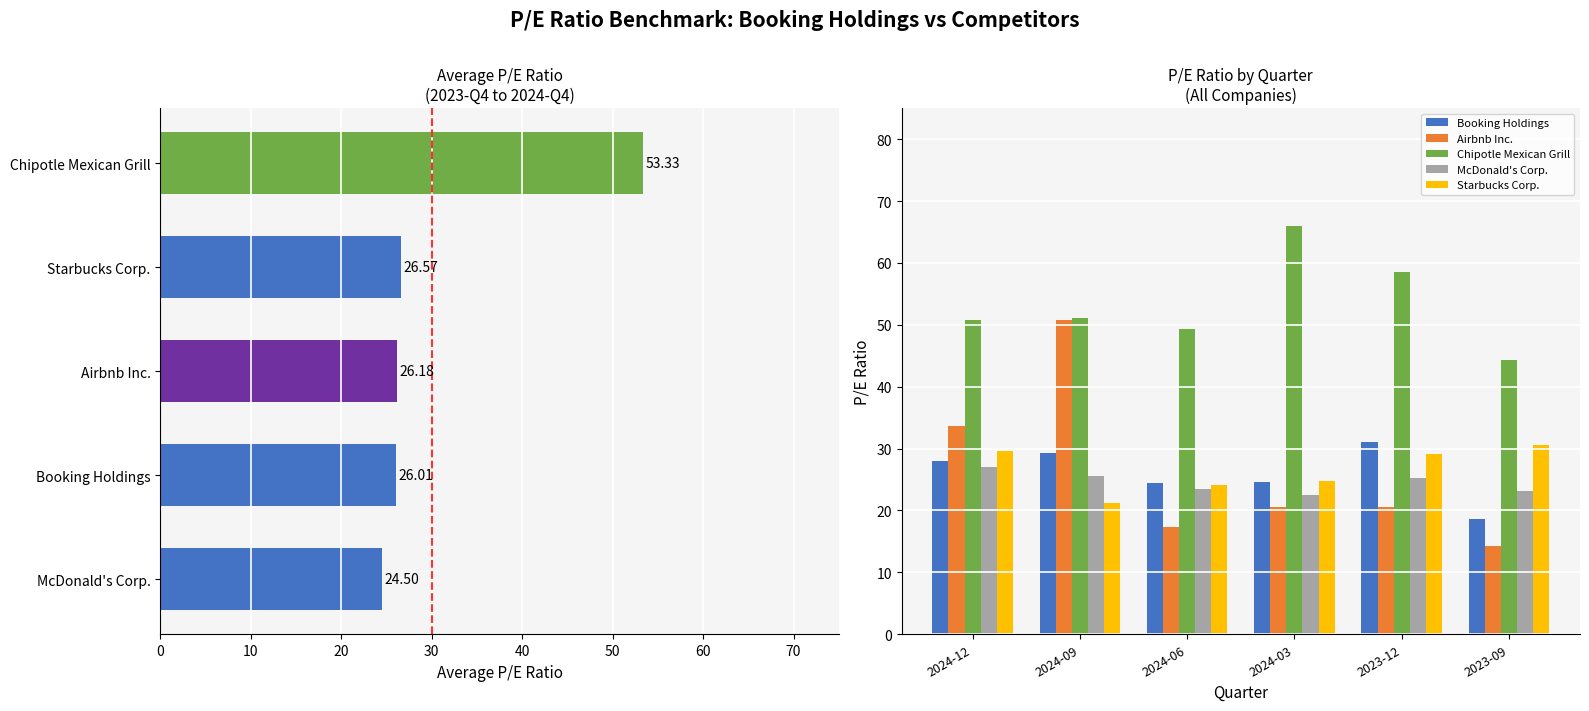

The value of Airbnb Inc. at 2024-06 is 17.3. True or false?

True